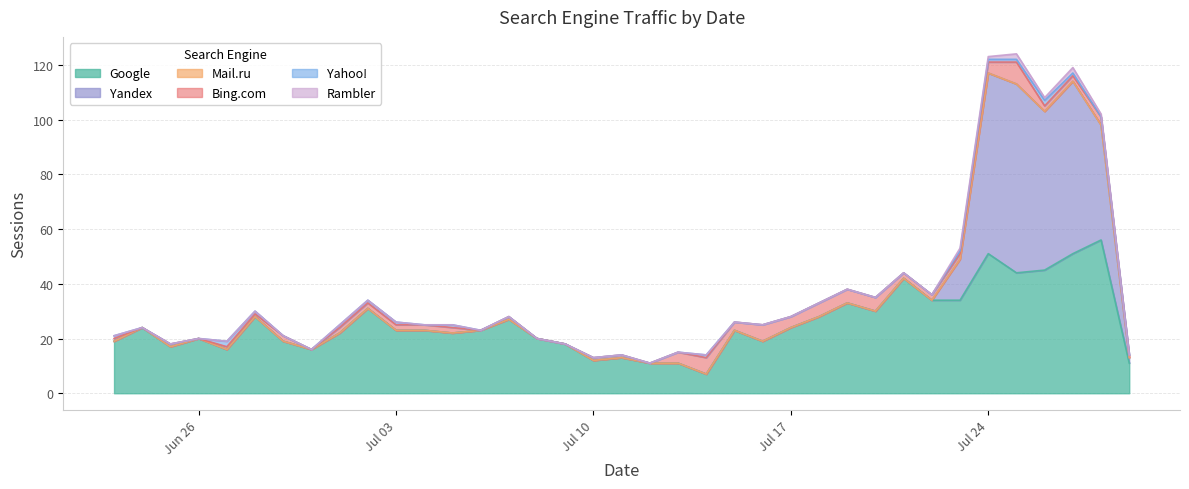

Does the chart display data point markers on the line(s)?

No